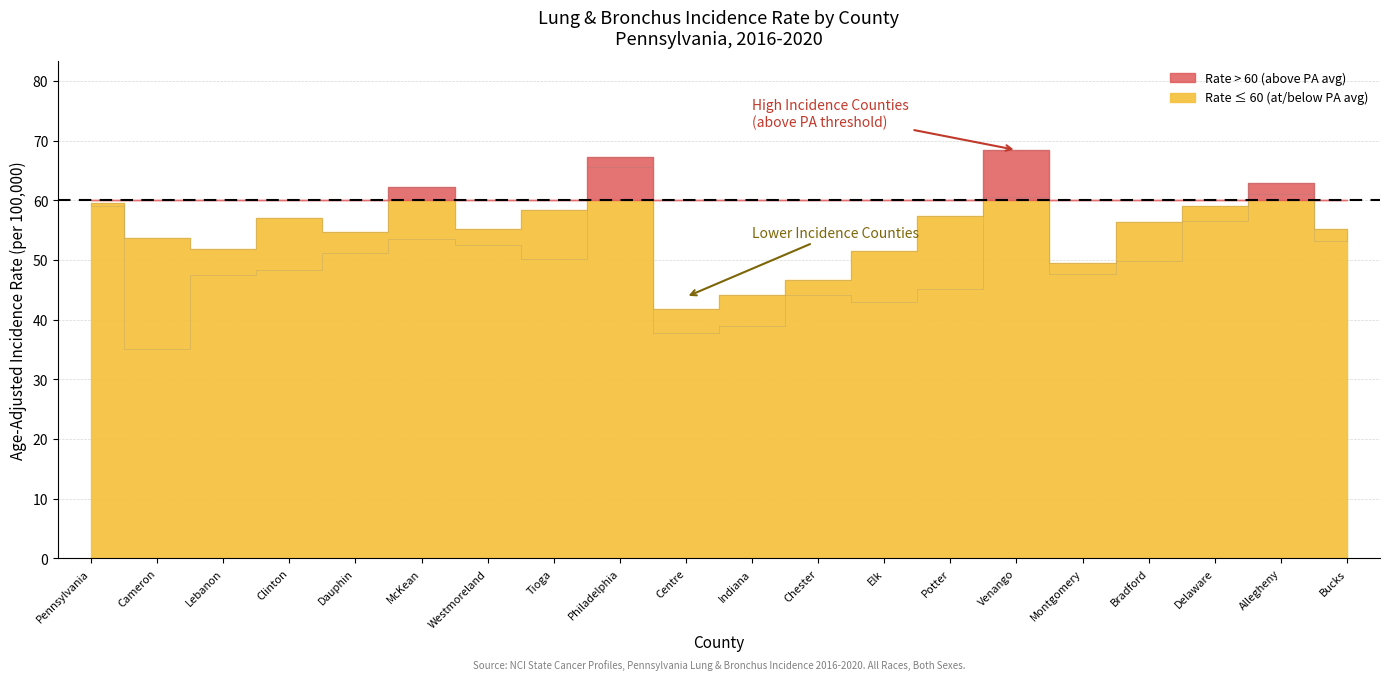

The value of Age-Adjusted Incidence Rate at Potter is 57.3. True or false?

True